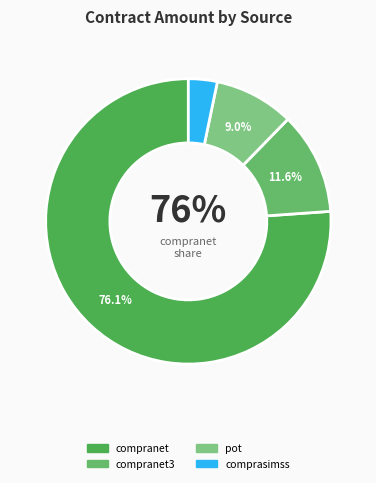

How many segments does this pie chart have?

4